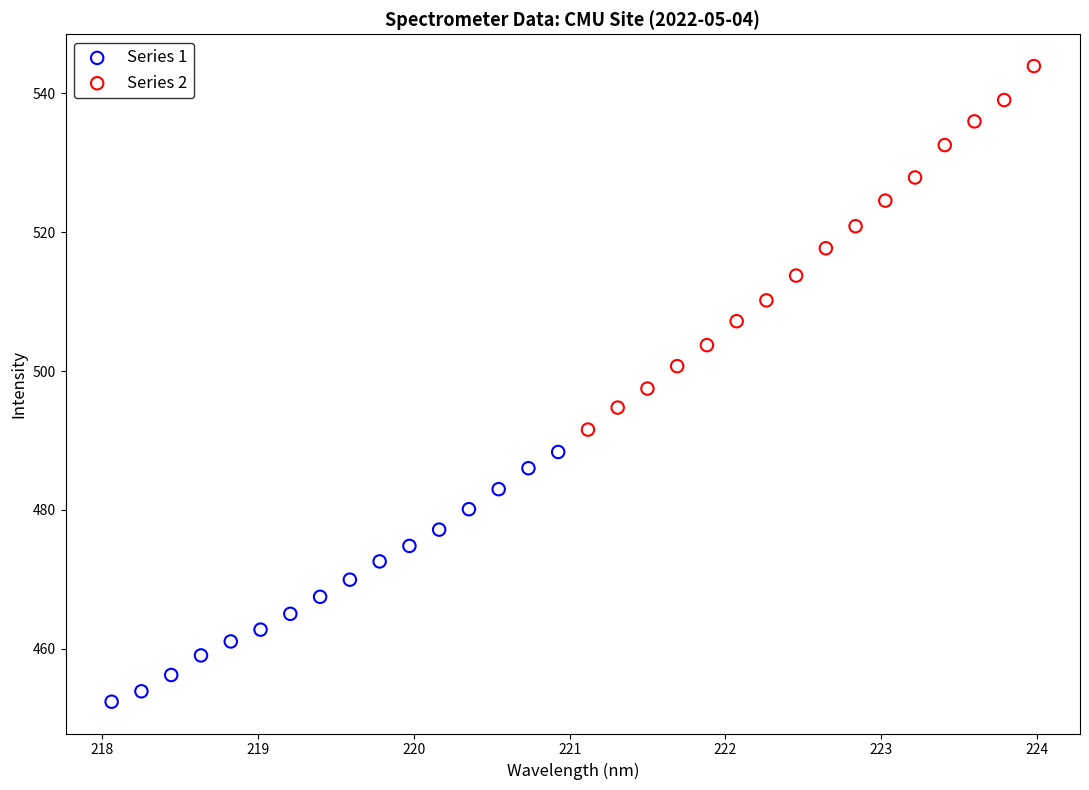

Which series reaches the maximum Y coordinate?

Series 2